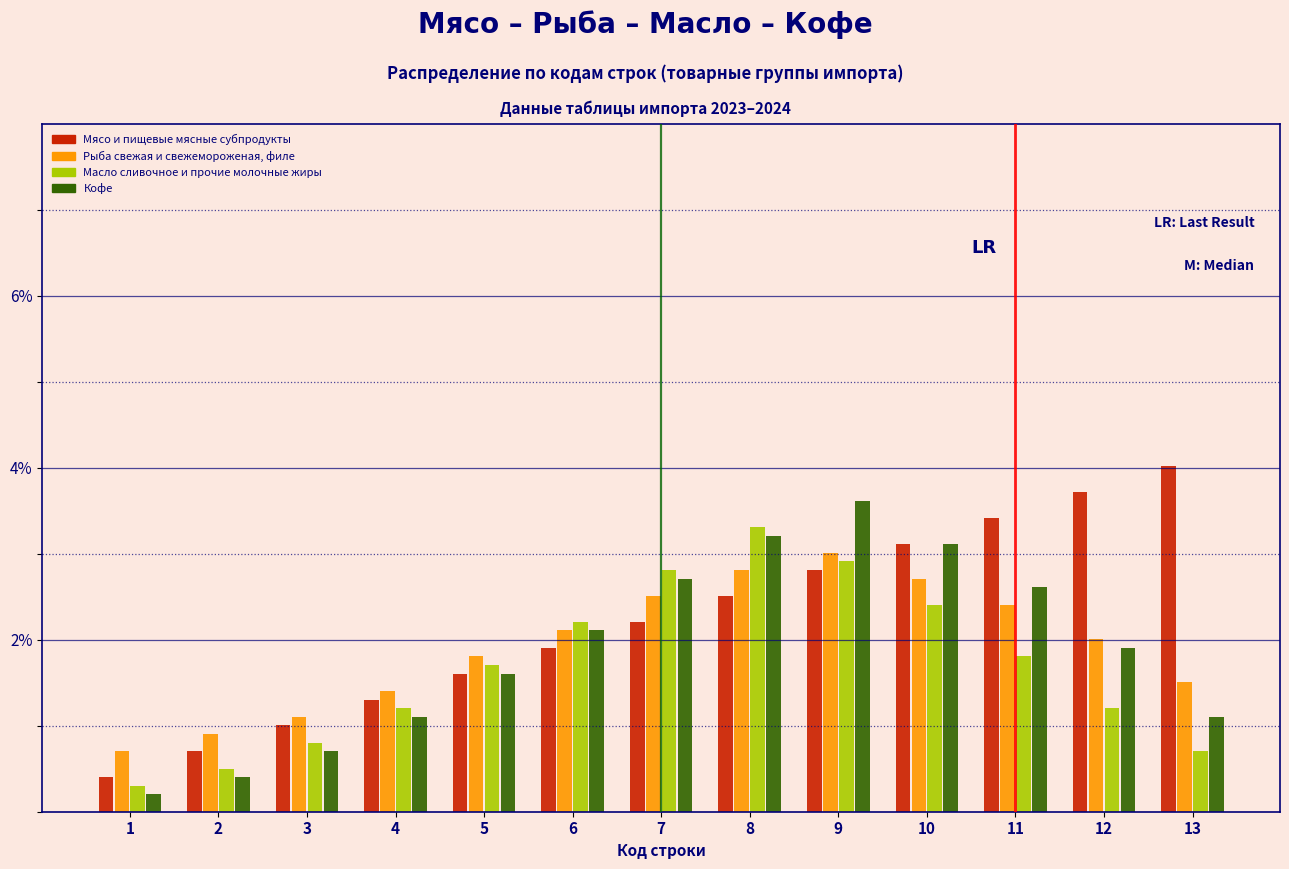

What is the difference between the highest and lowest values at 4?

0.3